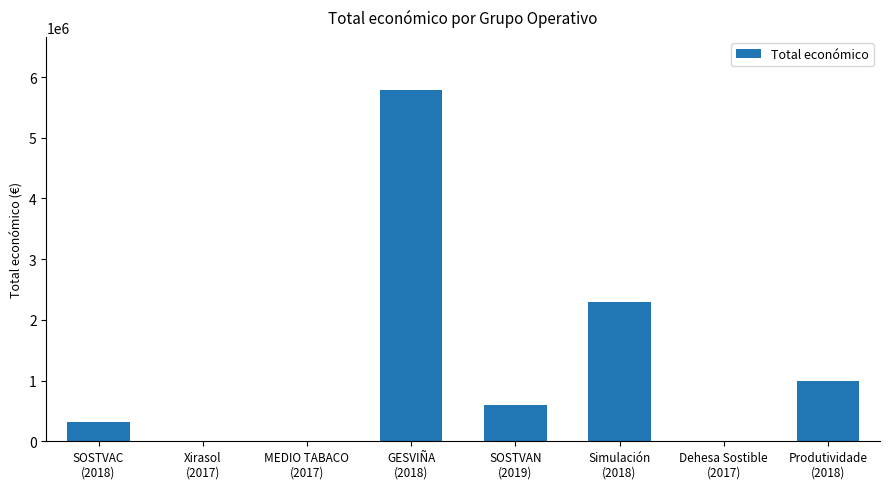

What is the sum of all values?

10014805